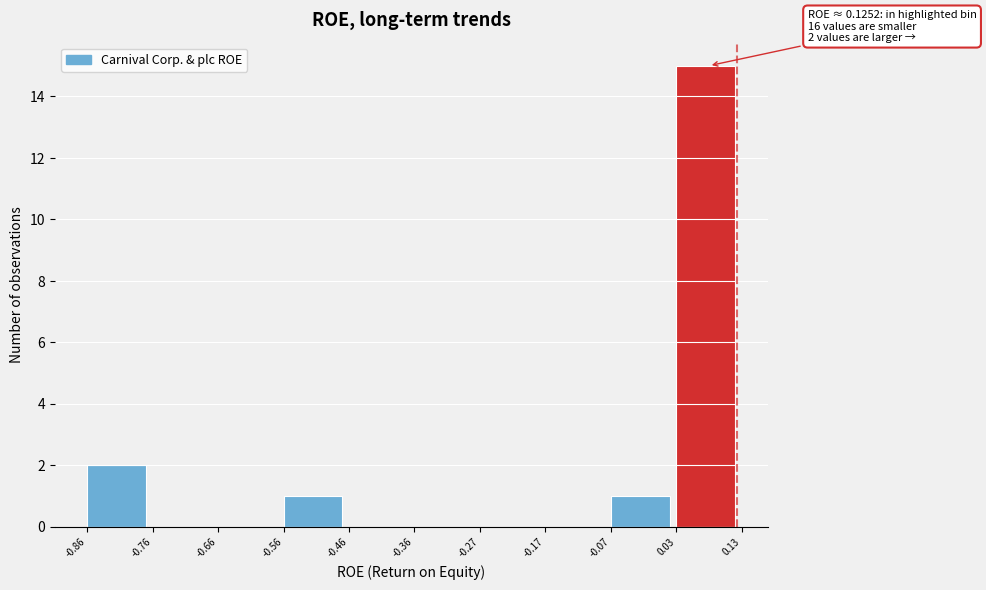

Over which range of the x-axis is the bar tallest?

0.03 to 0.13